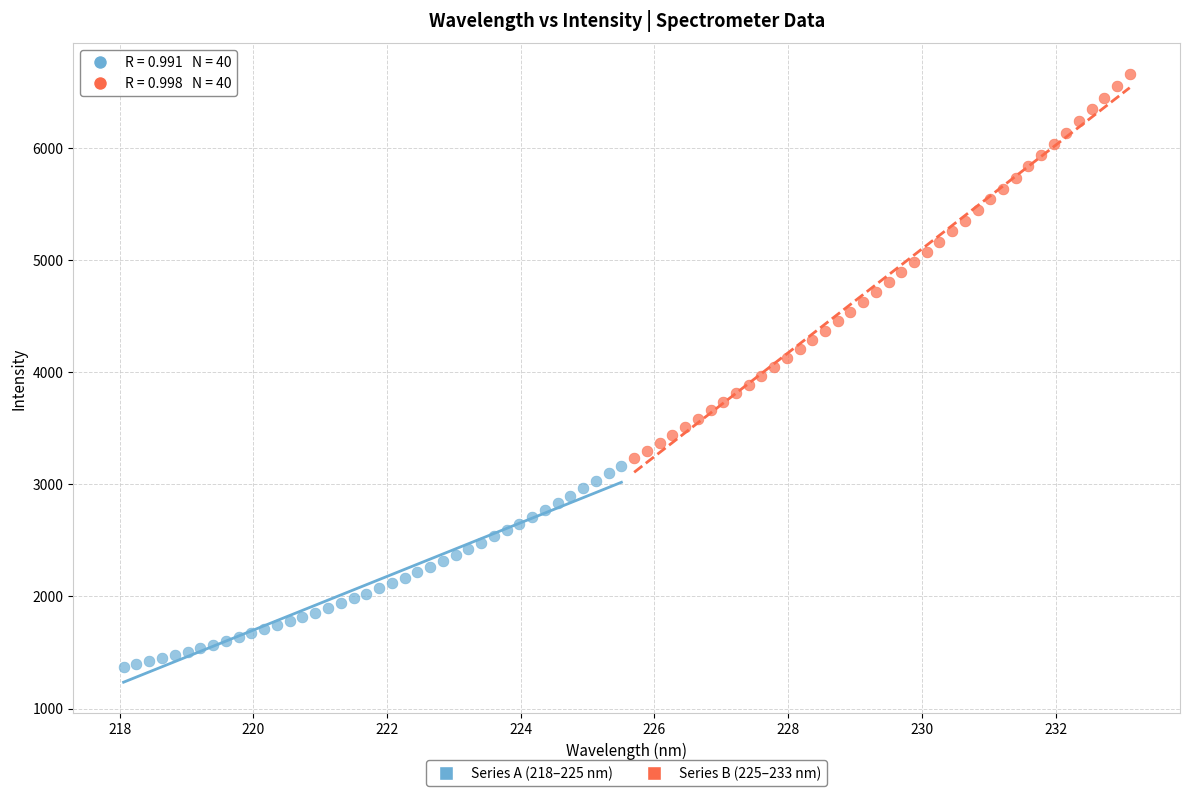

Which series has the widest spread of Y values?

Series B (225–233 nm)